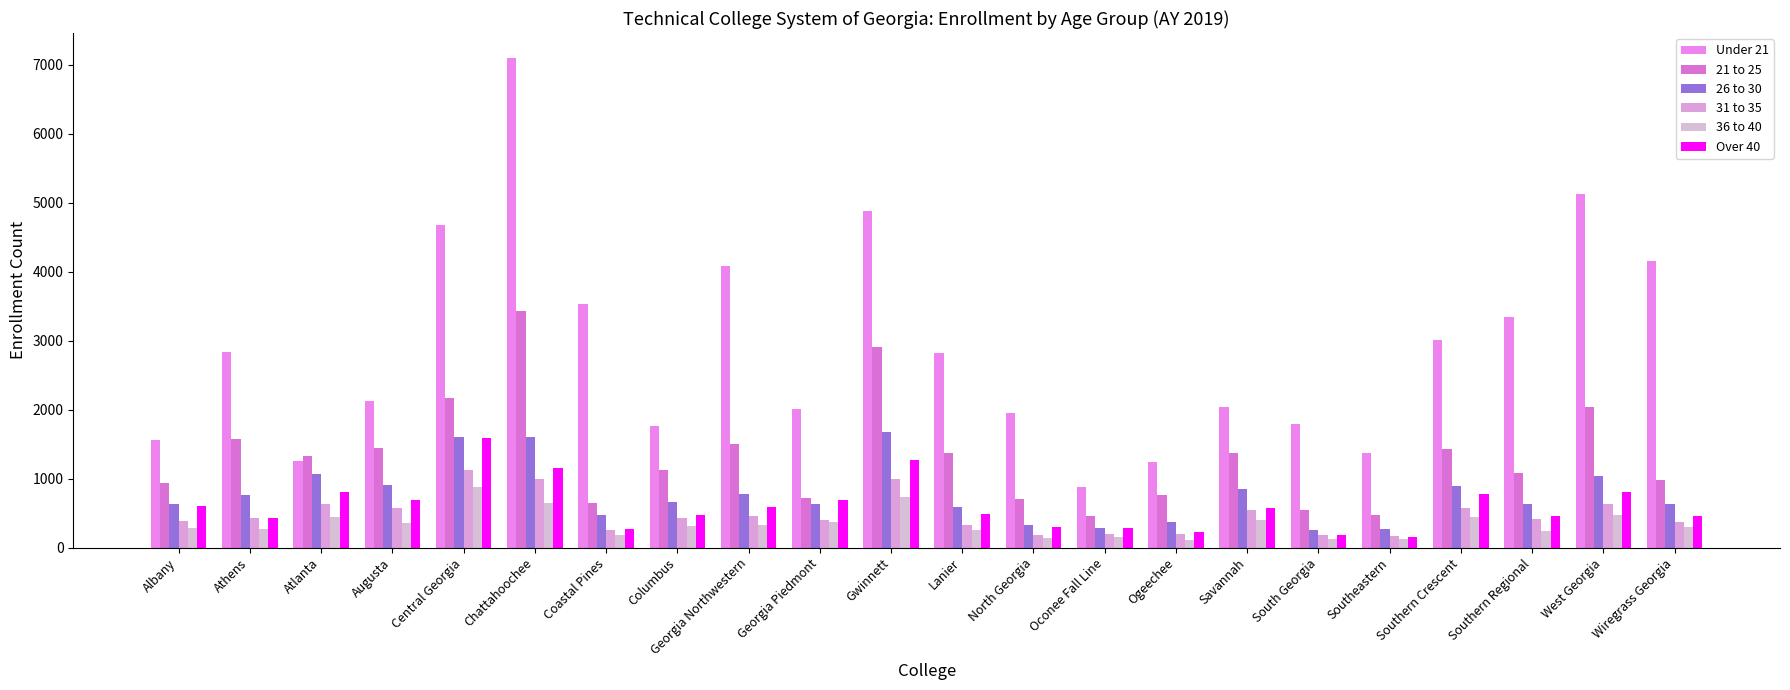

How many data points in 31 to 35 are less than 426?

11